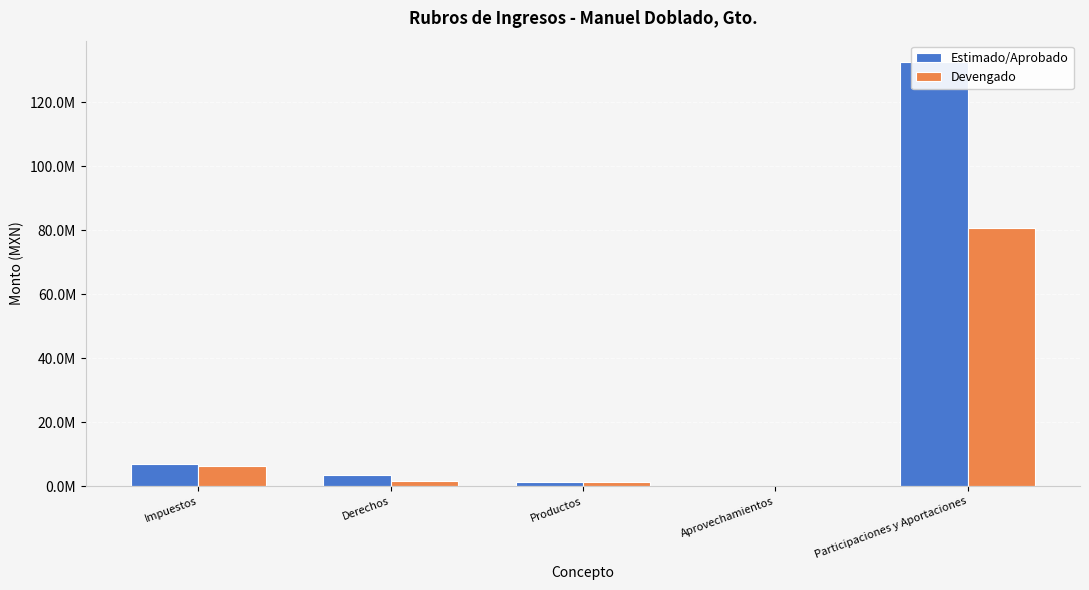

At which label is Estimado/Aprobado closest to 66434258?

Impuestos